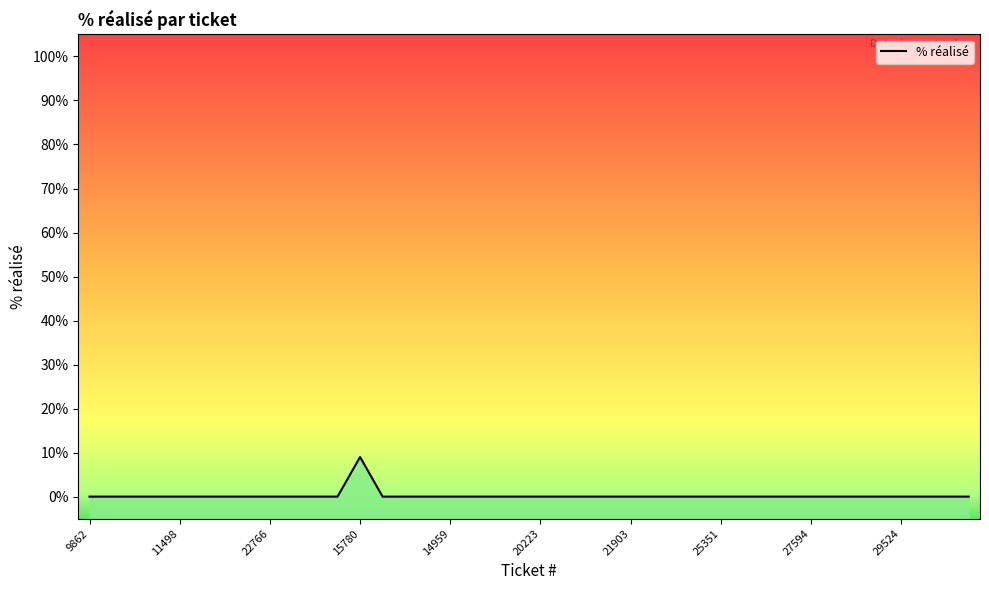

Does the chart display data point markers on the line(s)?

No